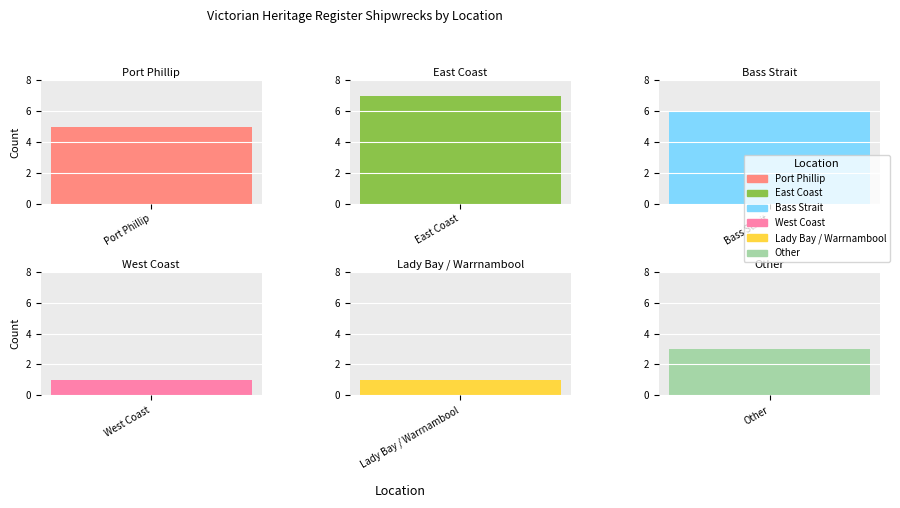

Where does the data first go above 5?

East Coast